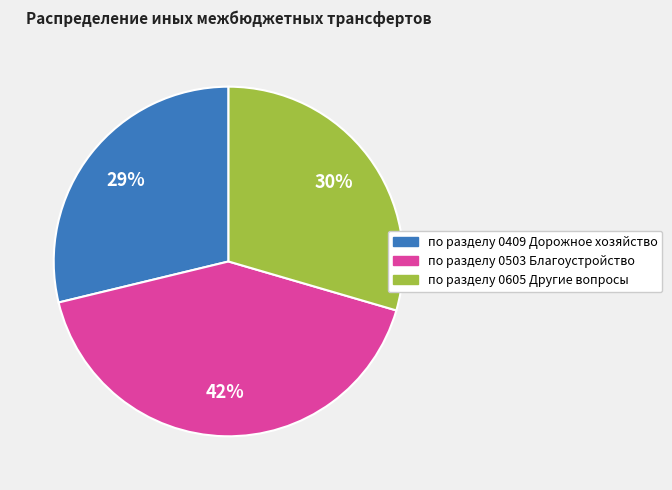

How many slices are in this pie chart?

3